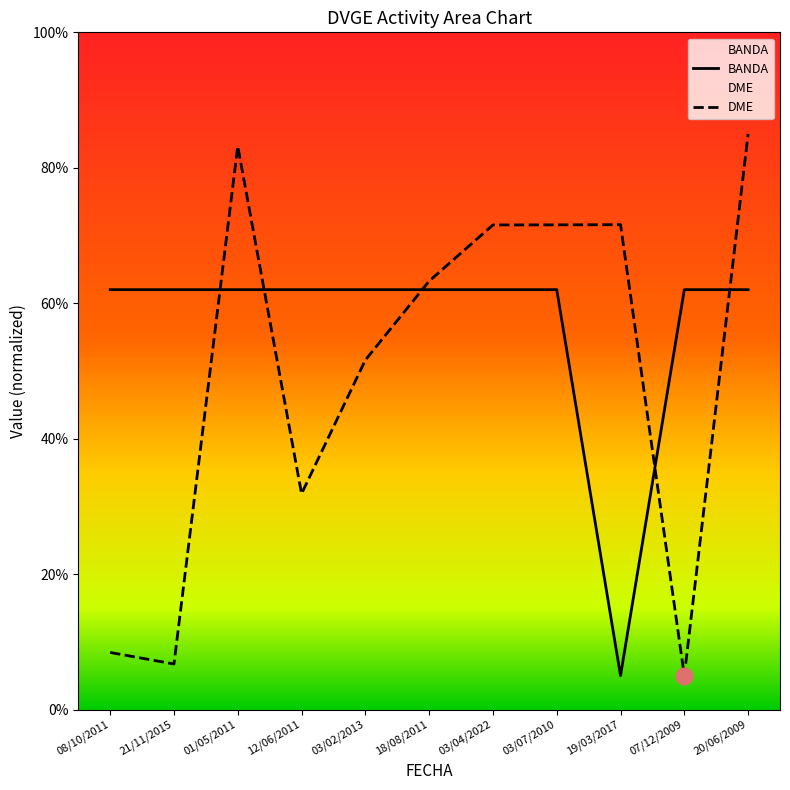

What is the difference between the highest and lowest values at 12/06/2011?

30.1